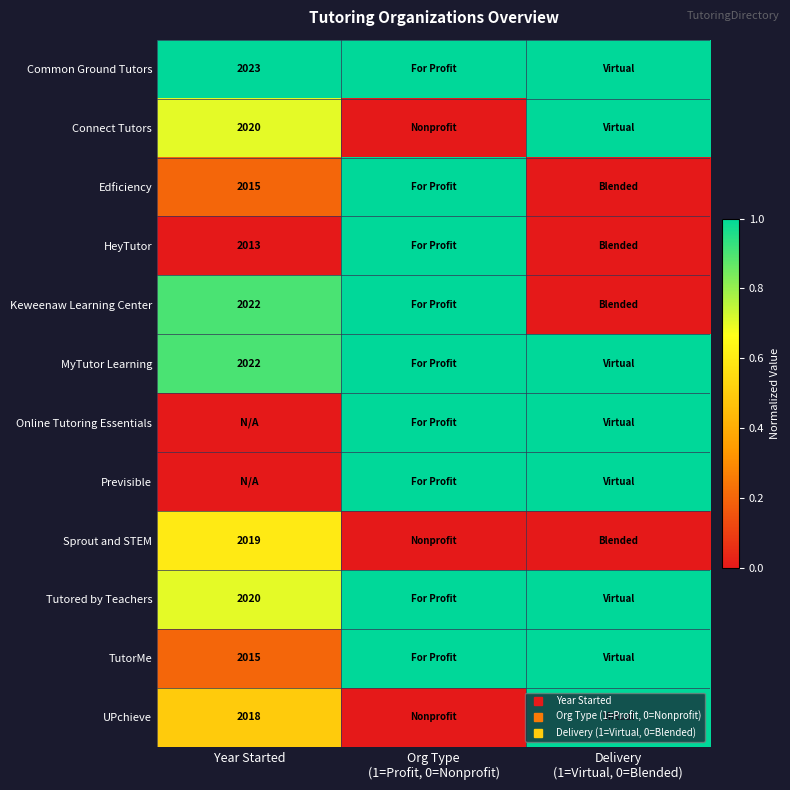

At which category is the sum across all series the highest?

Org Type
(1=Profit, 0=Nonprofit)